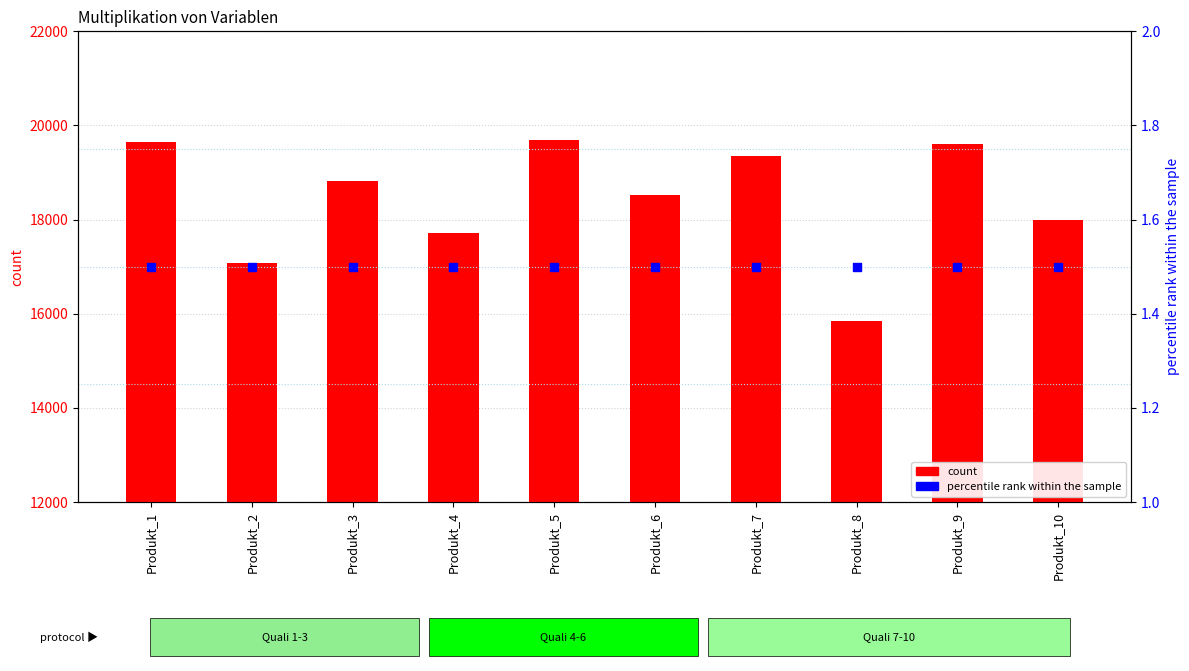

At how many categories does at least one series exceed 1999?

10